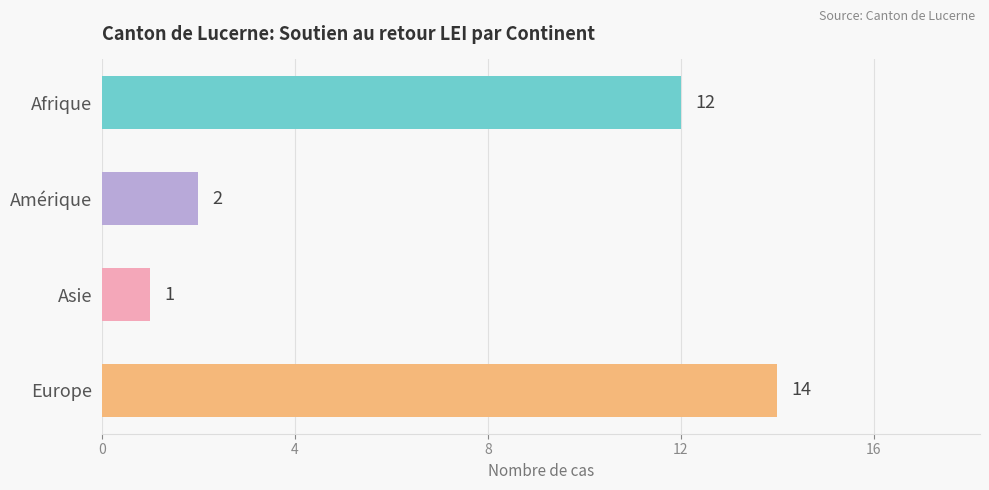

What is the change in value from Amérique to Europe?

+12